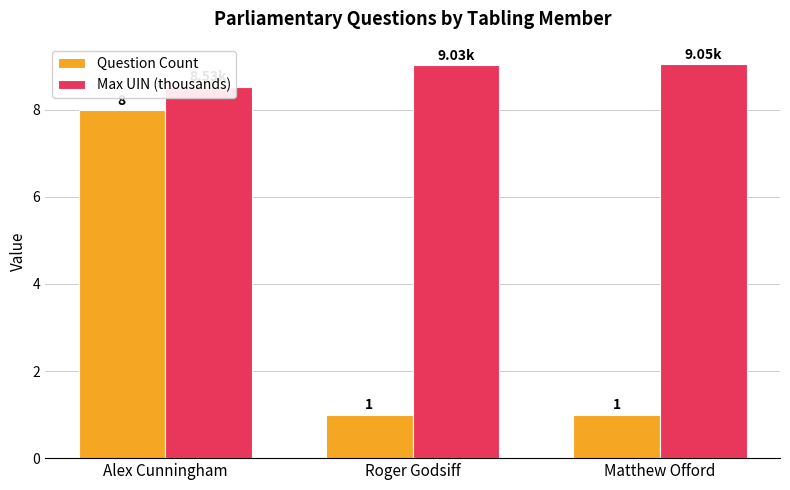

True or false: Max UIN (thousands) has a value of 9.0 at Roger Godsiff.

True